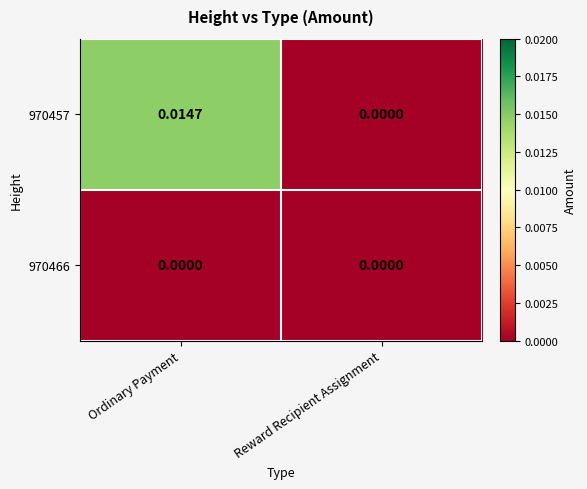

Is the value of 970466 at Ordinary Payment greater than the value of 970457 at Ordinary Payment?

No